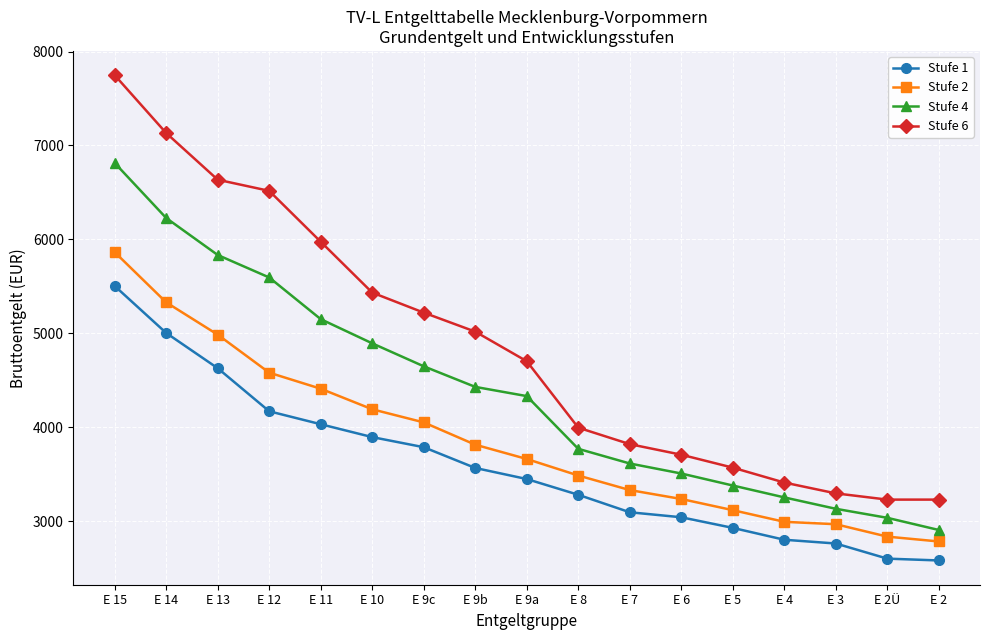

What is the sum of all Stufe 6 values?

82645.8